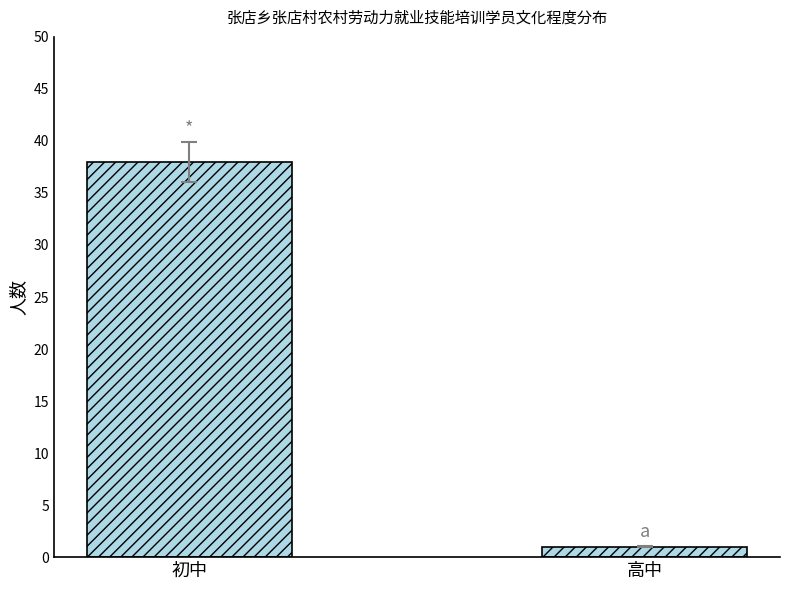

What is the value of the 2nd bar from the left?

1